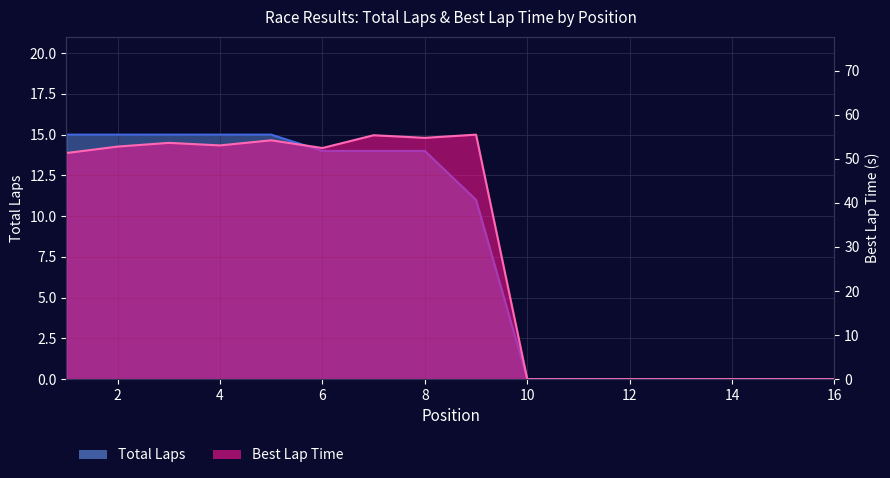

What is the difference between the second highest and second lowest values in the Best Lap time series?

55.3